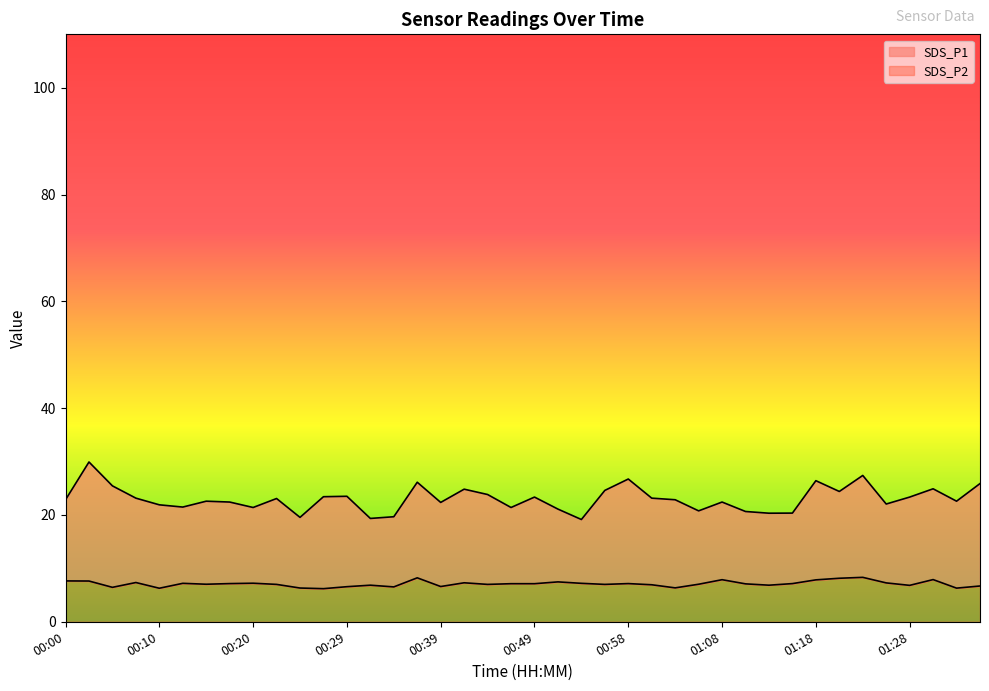

At how many categories does at least one series exceed 16?

40